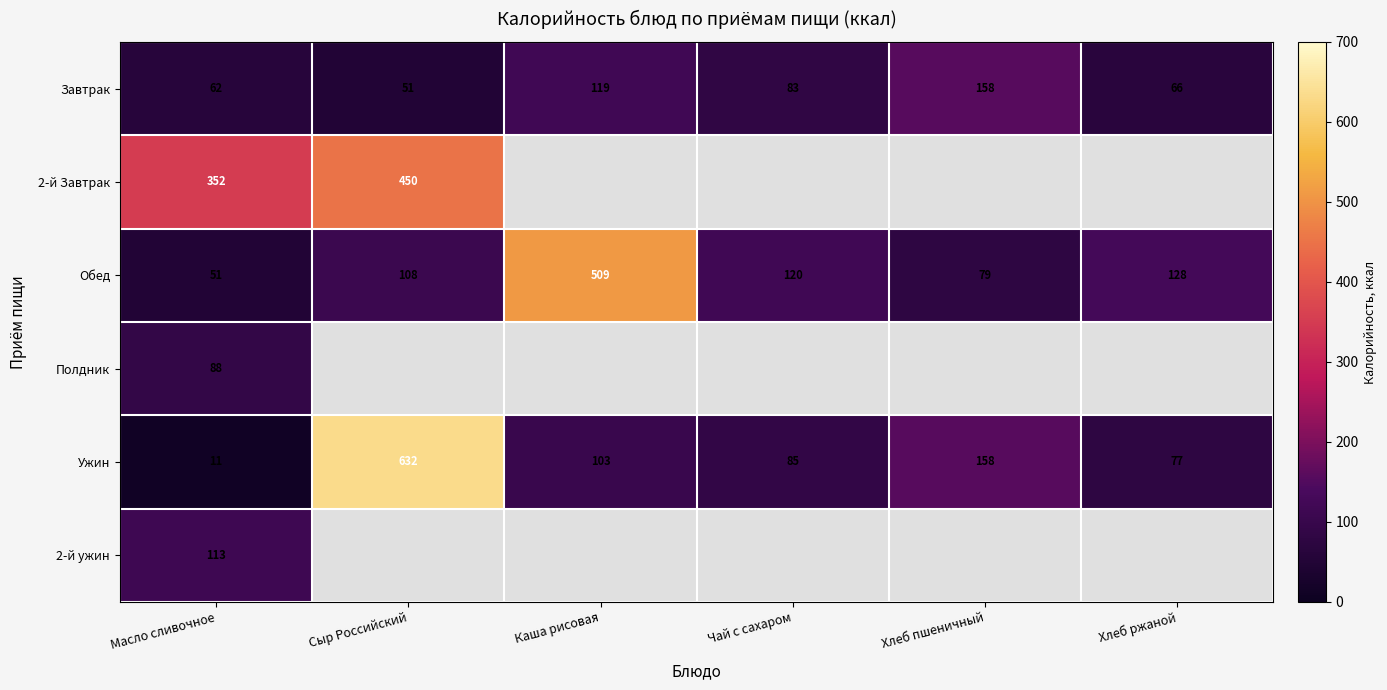

True or false: Завтрак has a value of 212.4 at Каша рисовая.

False